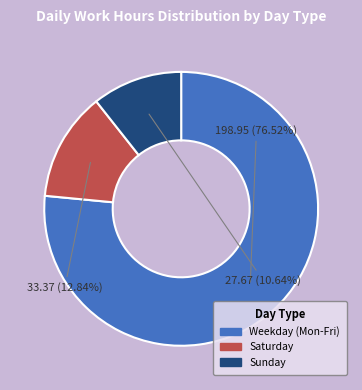

Rank the categories by value from lowest to highest.

Sunday, Saturday, Weekday (Mon-Fri)